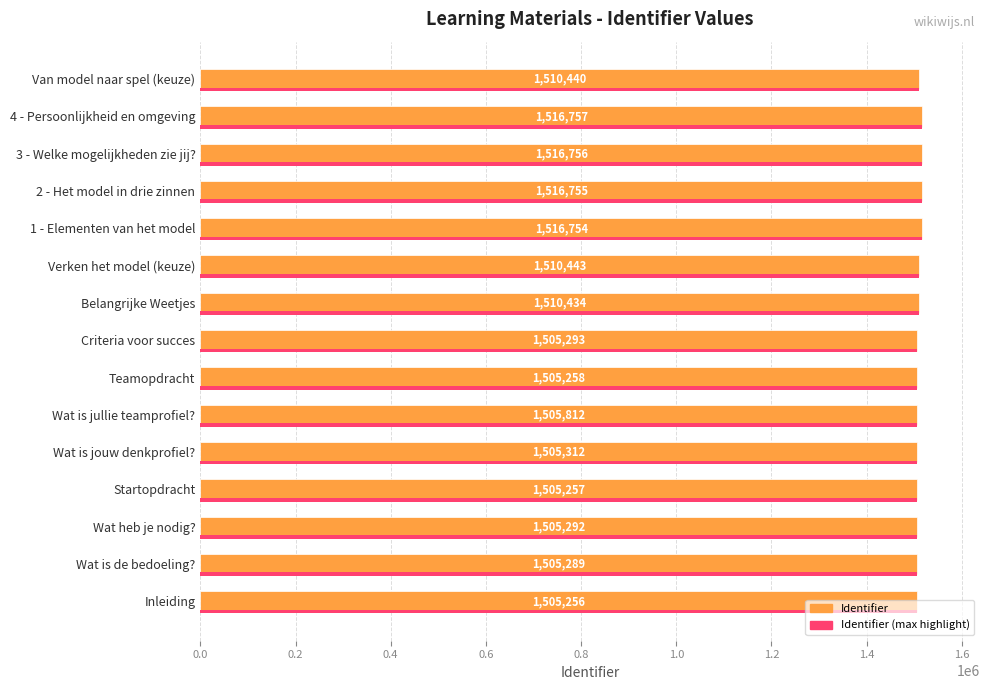

At which category is the sum across all series the highest?

4 - Persoonlijkheid en omgeving